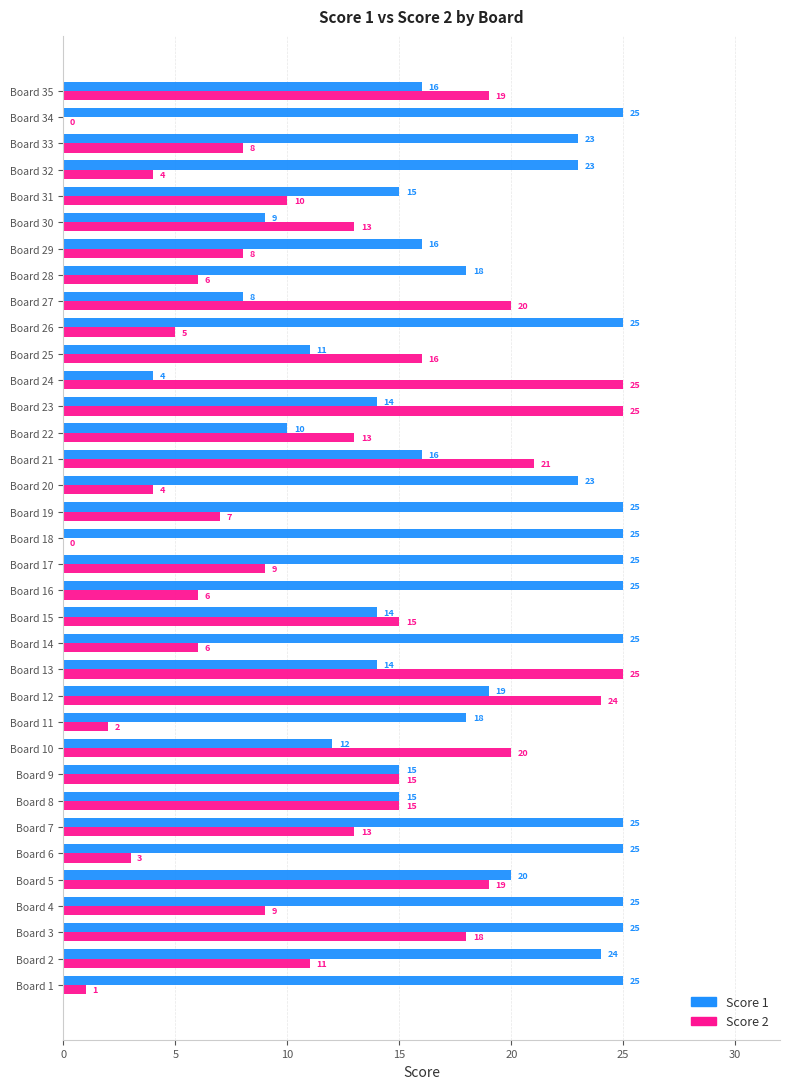

What are all the series names shown in the legend?

Score 1, Score 2